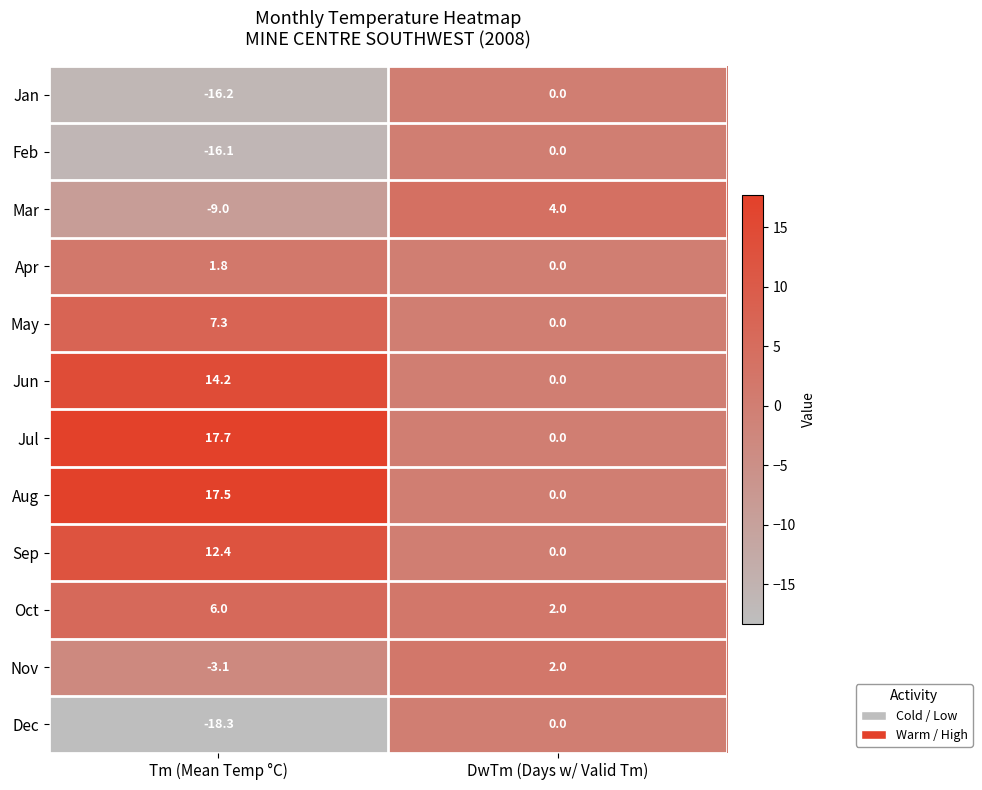

Which series has the largest total across all categories?

Jul